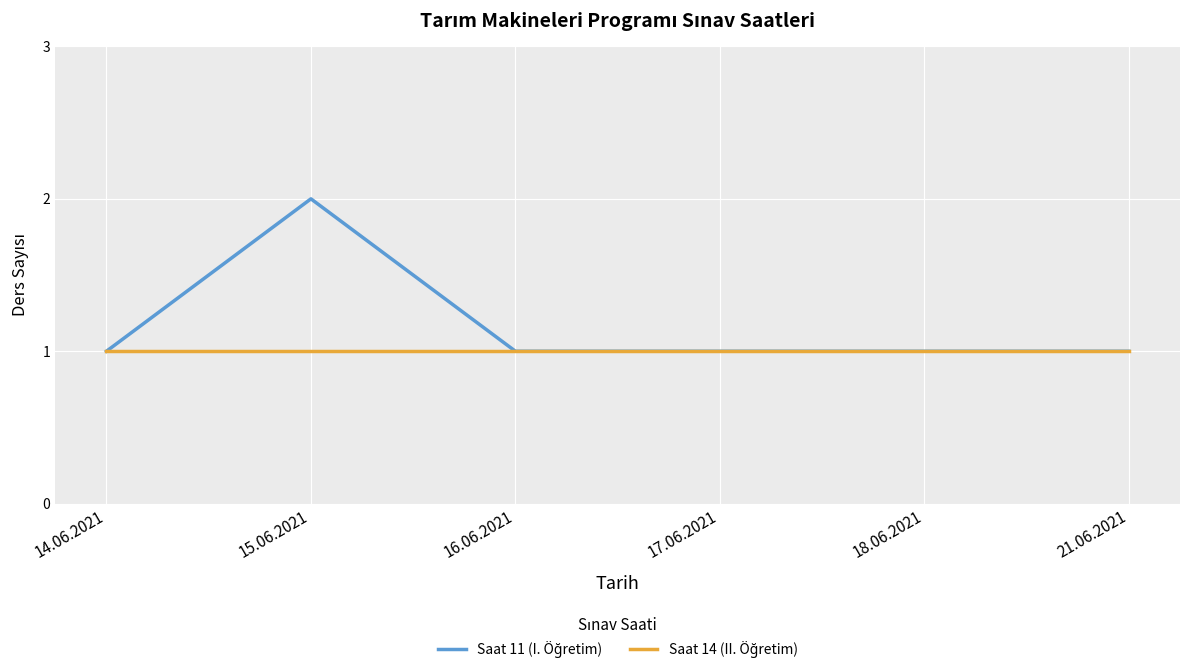

What position from the right is 14.06.2021?

6